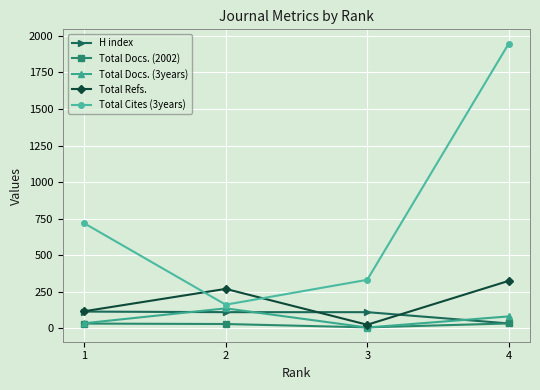

What is the maximum value shown in the chart?

1947